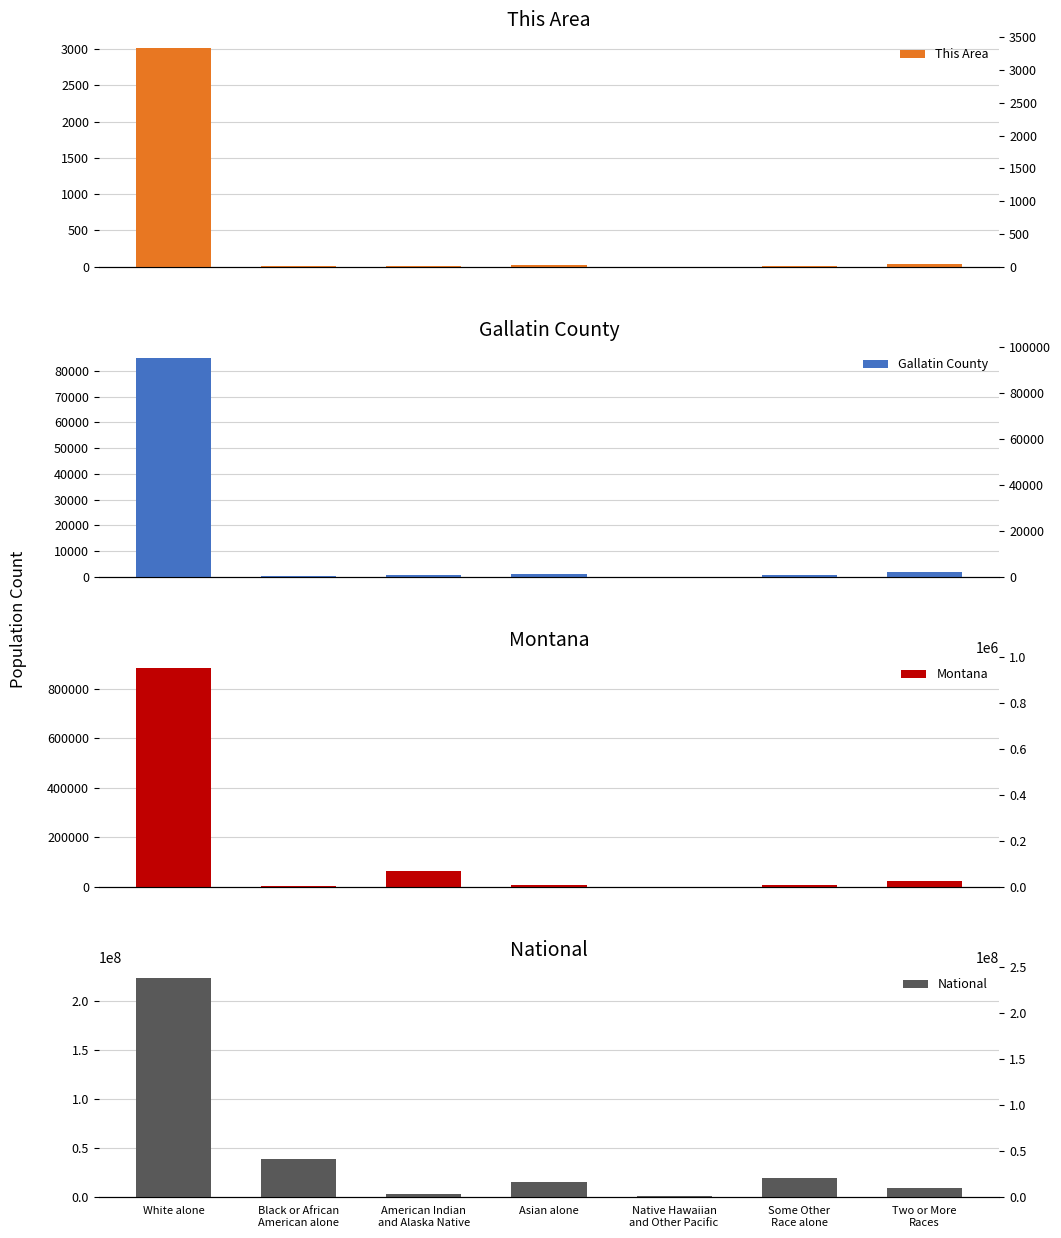

At which label does Montana first exceed 6253?

White alone